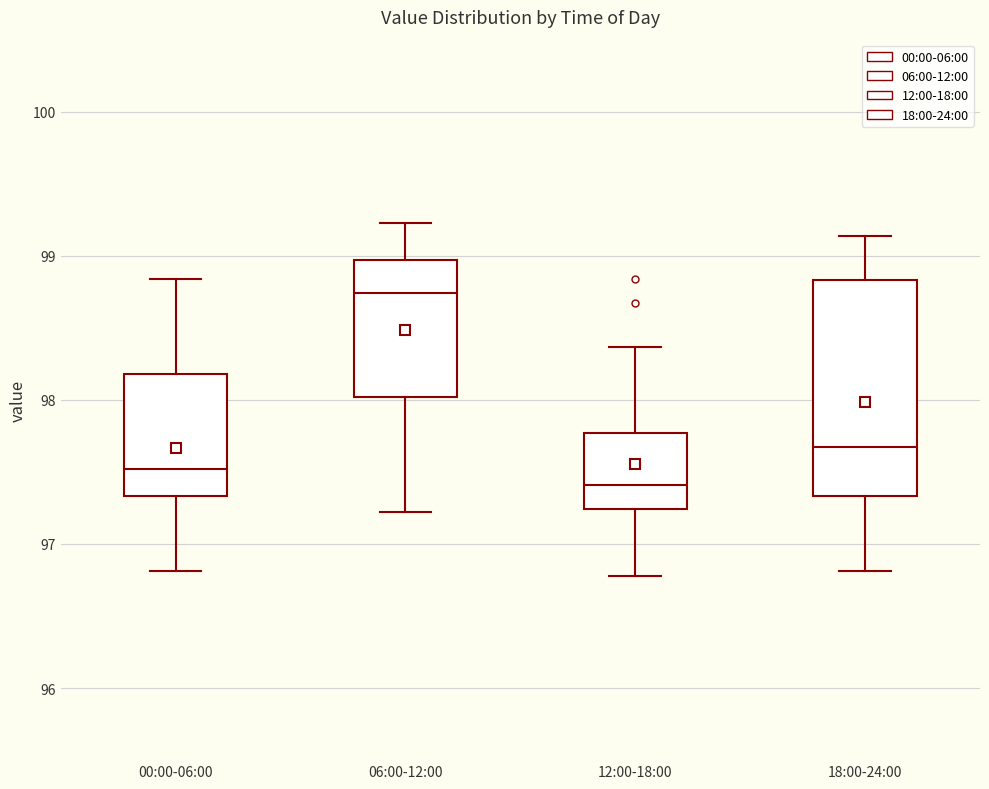

Where is the upper edge of the box for 06:00-12:00 on the y-axis? The values are not printed on the chart, so give them approximately, as read against the axis.

99.0